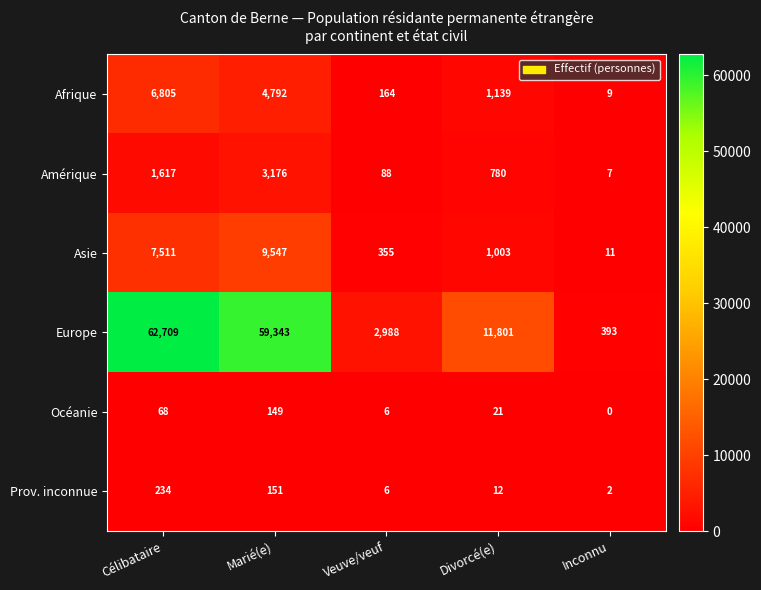

At which label is Asie closest to 4779?

Célibataire